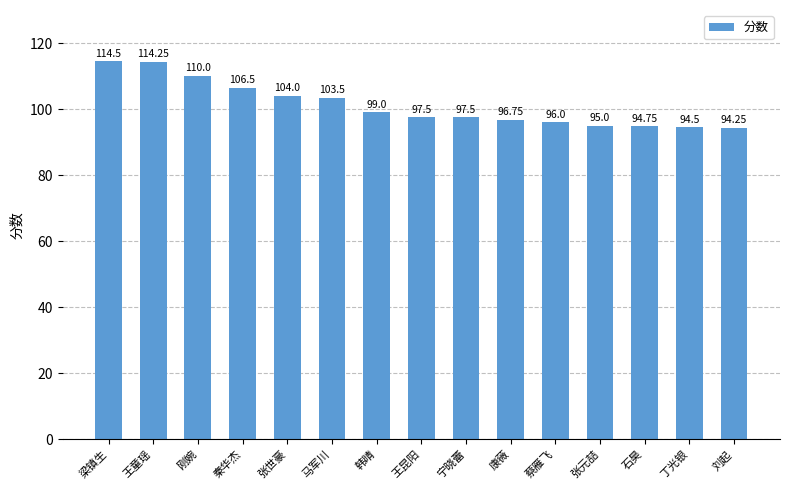

The chart shows a value of 96.8 at 康薇. True or false?

True